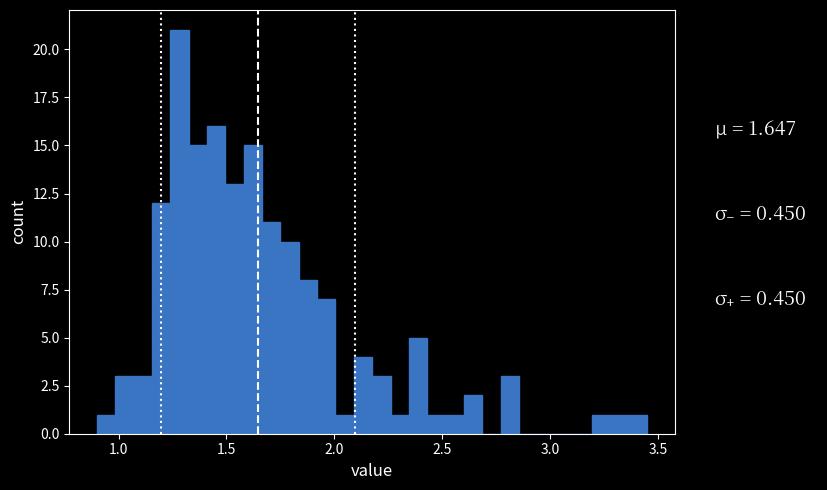

Read against the x-axis, roughly where is the centre of the tallest bar?

1.30